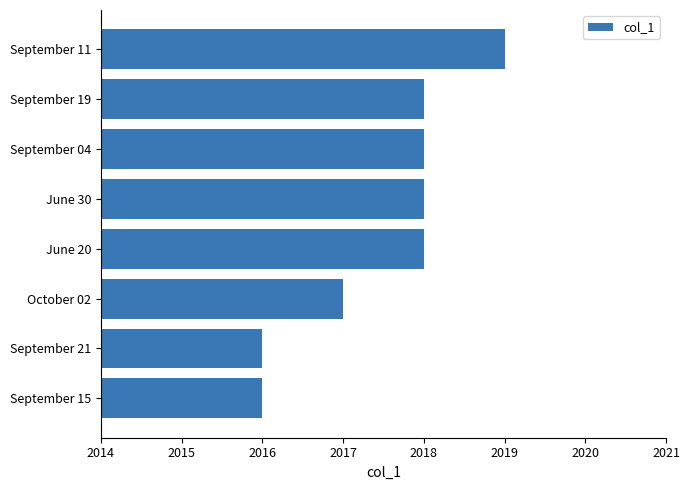

How many series are shown in this chart?

1